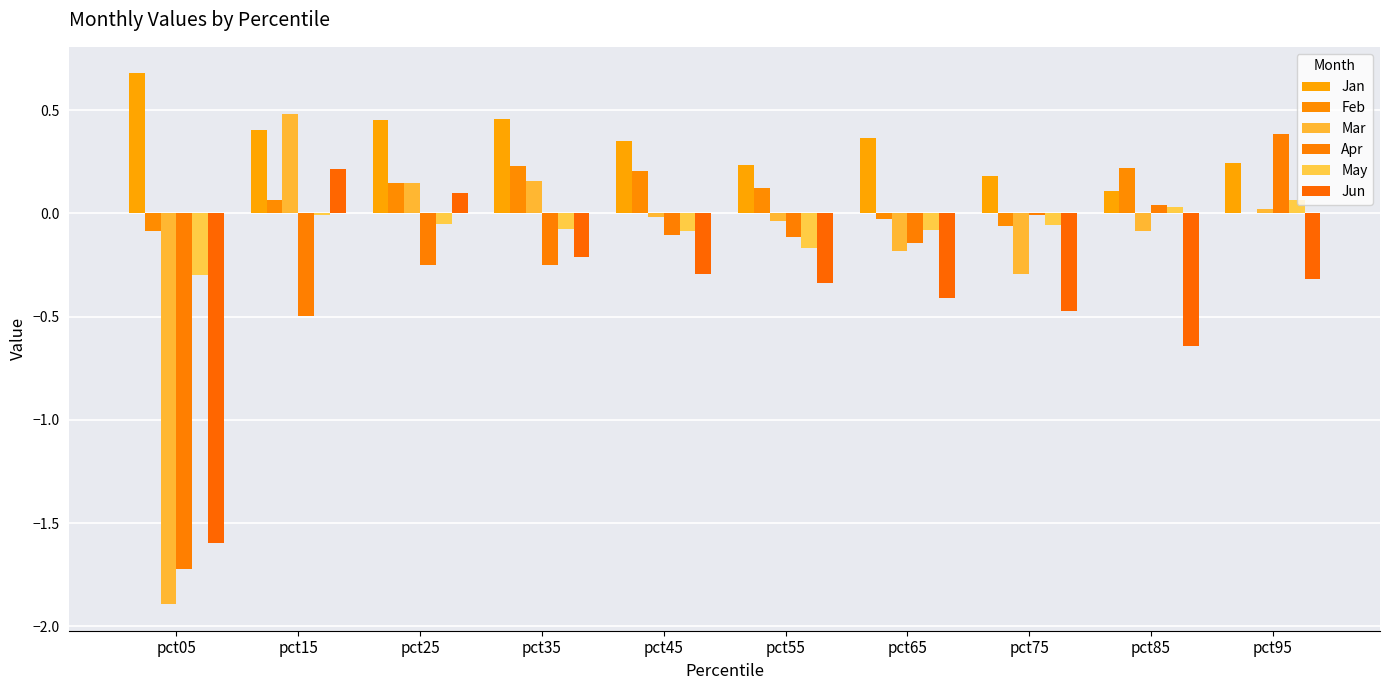

Reading right to left, list all the values displayed in this chart.

Jan: 0.2	0.1	0.2	0.4	0.2	0.3	0.5	0.5	0.4	0.7
Feb: 0.0	0.2	-0.1	-0.0	0.1	0.2	0.2	0.1	0.1	-0.1
Mar: 0.0	-0.1	-0.3	-0.2	-0.0	-0.0	0.2	0.1	0.5	-1.9
Apr: 0.4	0.0	-0.0	-0.1	-0.1	-0.1	-0.2	-0.3	-0.5	-1.7
May: 0.1	0.0	-0.1	-0.1	-0.2	-0.1	-0.1	-0.1	-0.0	-0.3
Jun: -0.3	-0.6	-0.5	-0.4	-0.3	-0.3	-0.2	0.1	0.2	-1.6